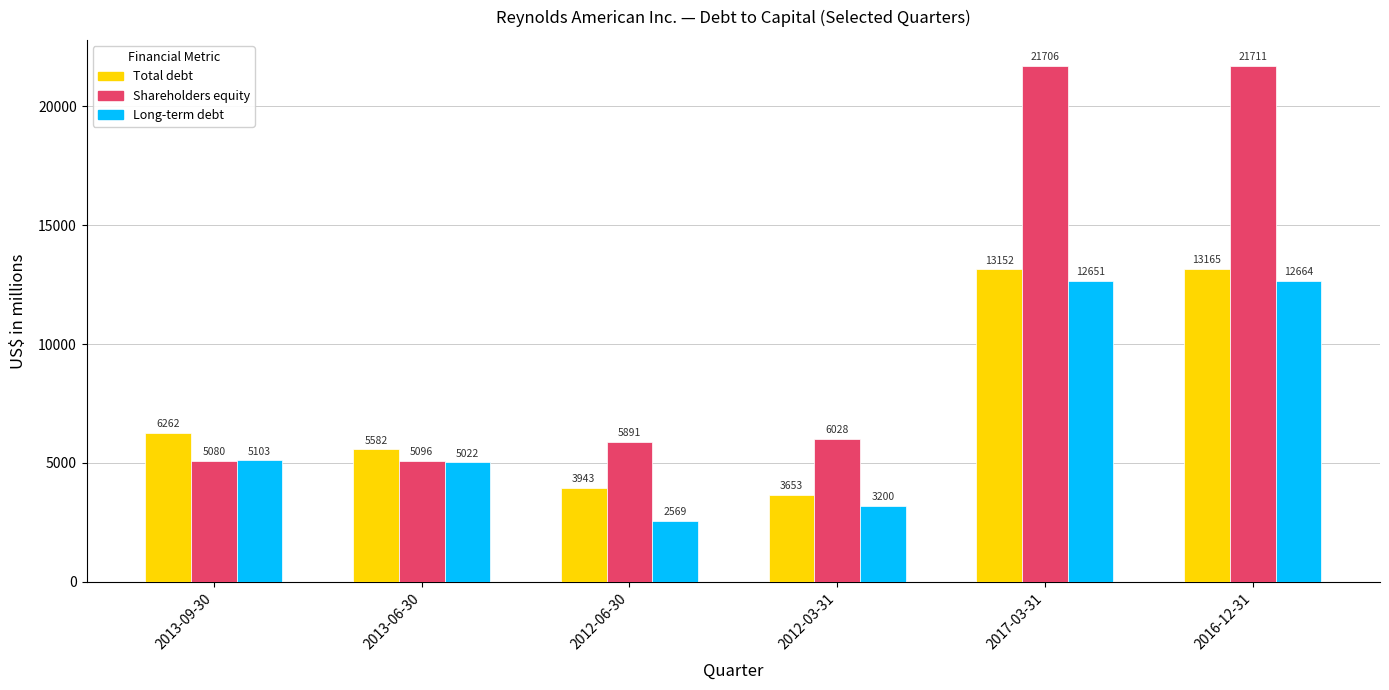

Which series has the largest range (max minus min)?

Shareholders equity